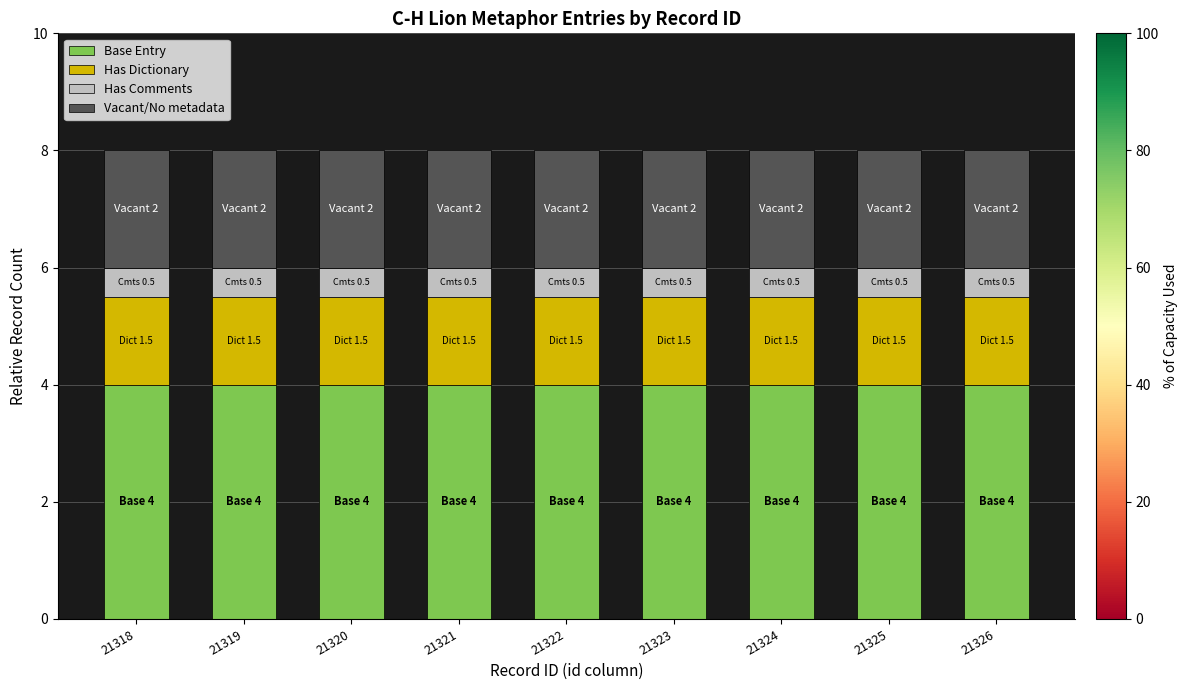

What is the lowest value of the Base Entry series?

4.0